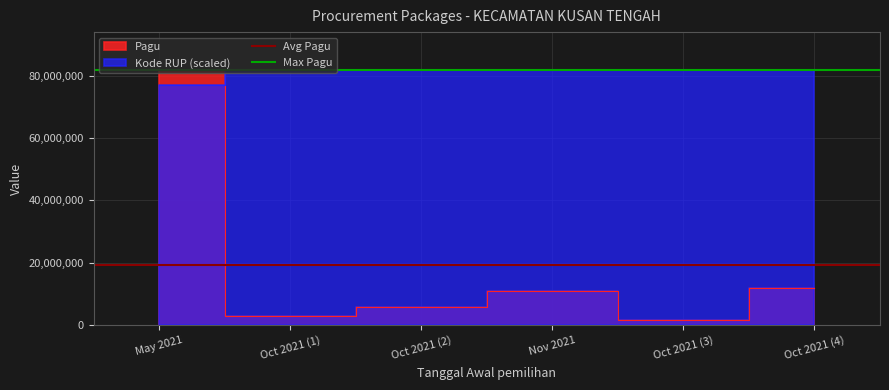

What position from the left is Oct 2021 (1)?

2